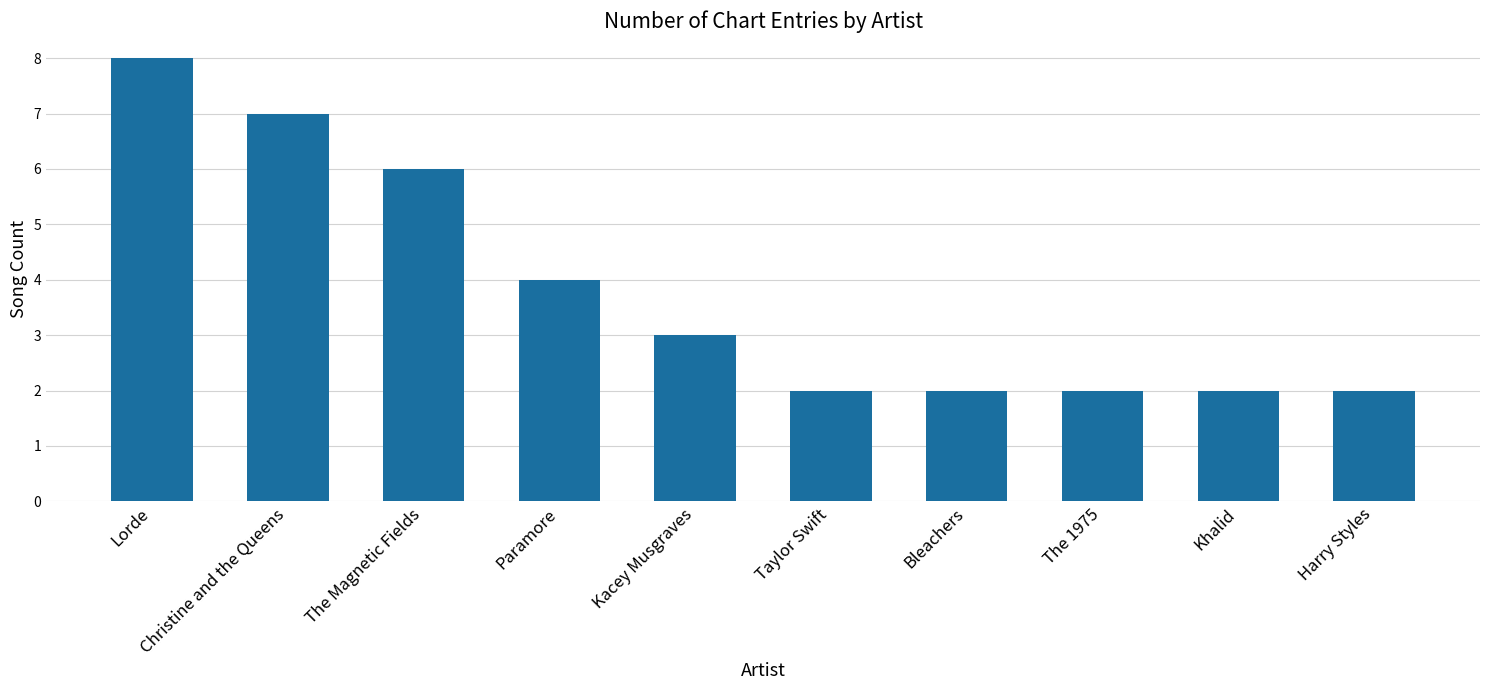

What is the change in value from Paramore to The 1975?

-2